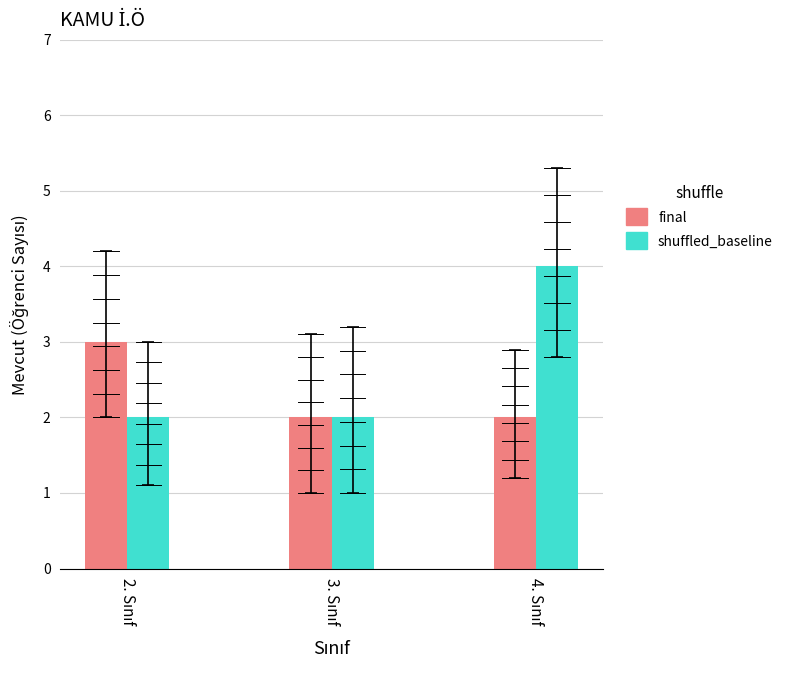

What is the greatest value displayed?

4